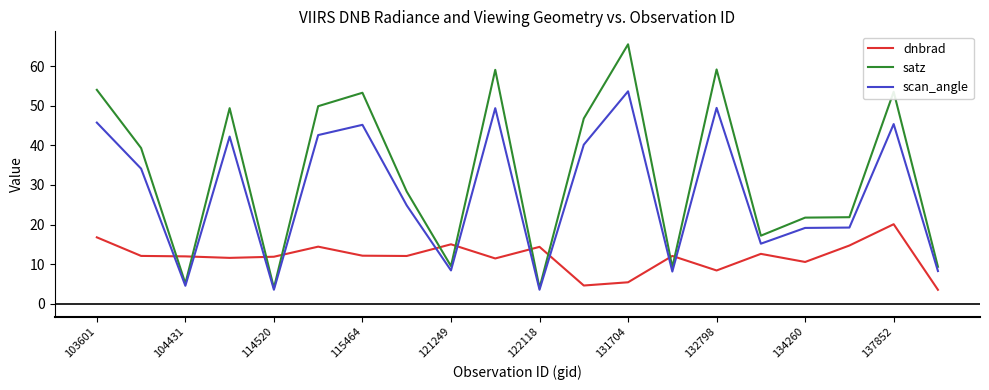

Which series has the widest spread of values?

satz